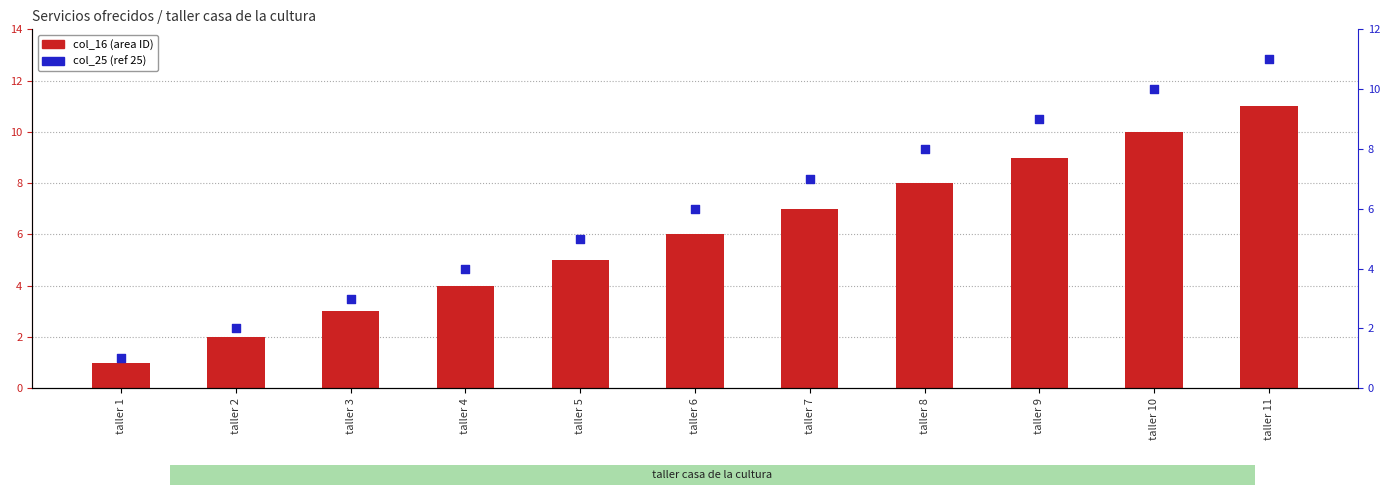

What are all the series names shown in the legend?

col_16 (area ID), col_25 (ref 25)